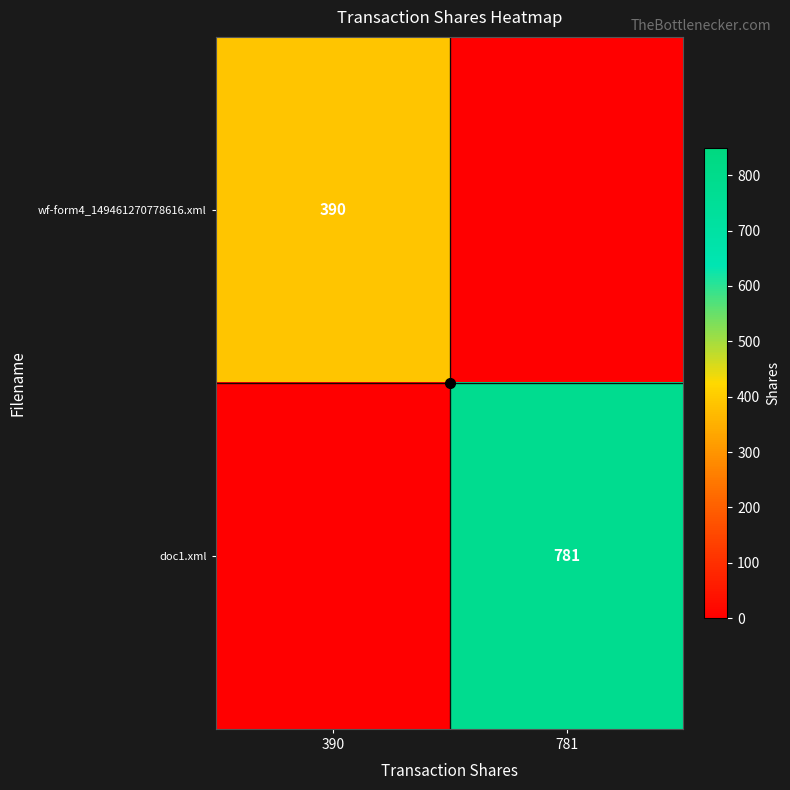

The doc1.xml series shows 0 at 390. True or false?

True